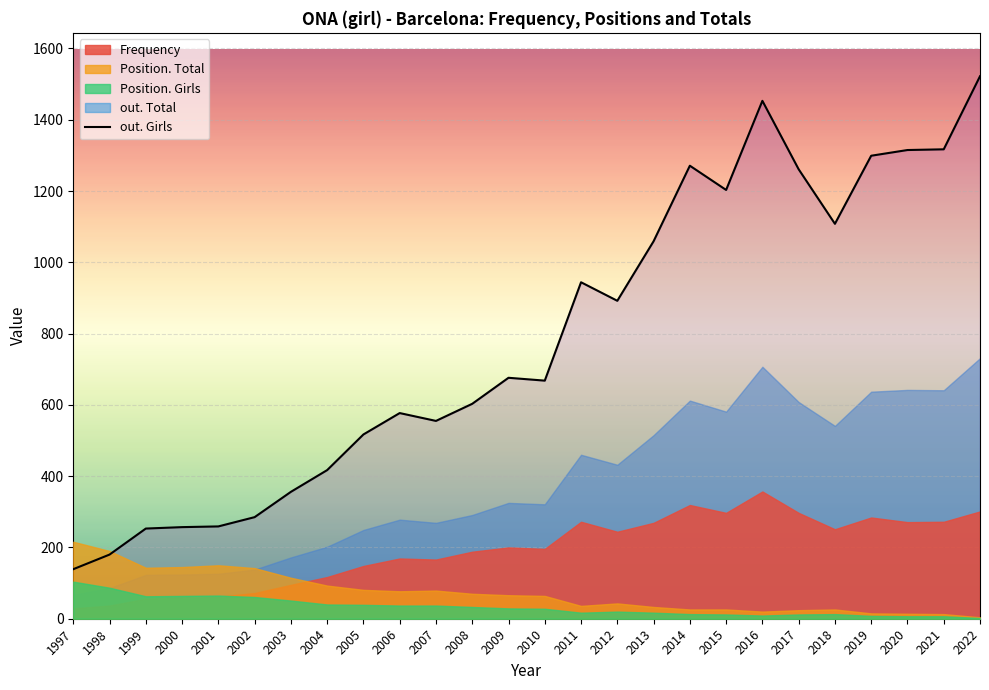

What is the value of the 23rd point from the left?

1299